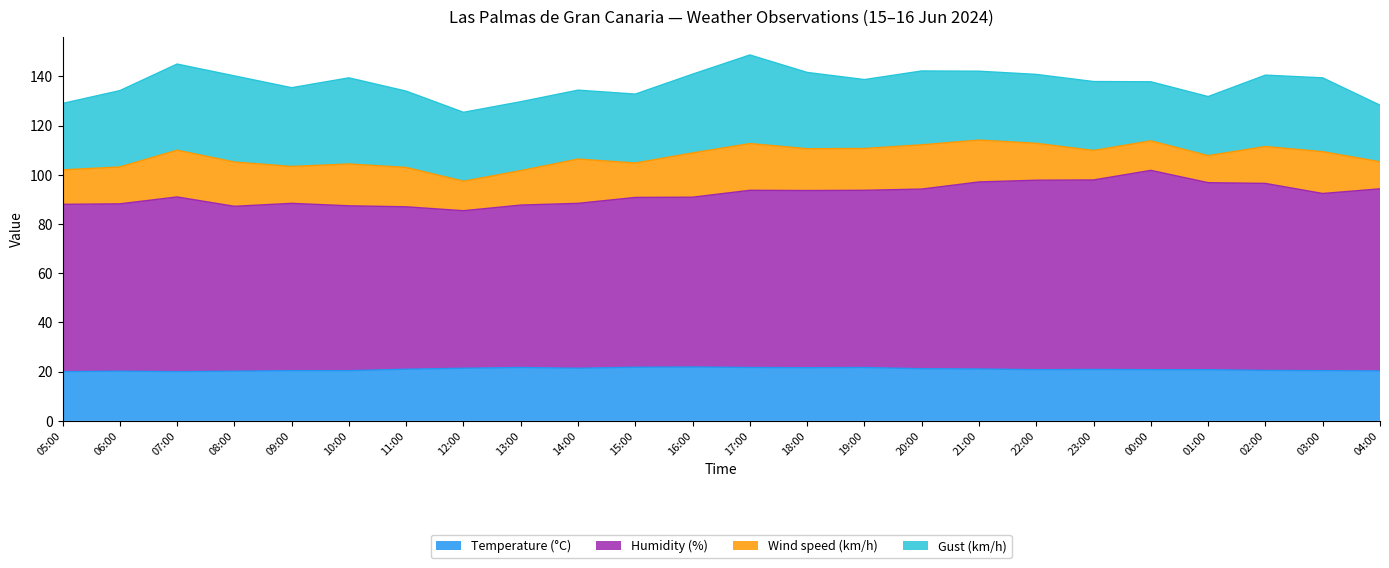

What is the total value across all series at 03:00?

139.4